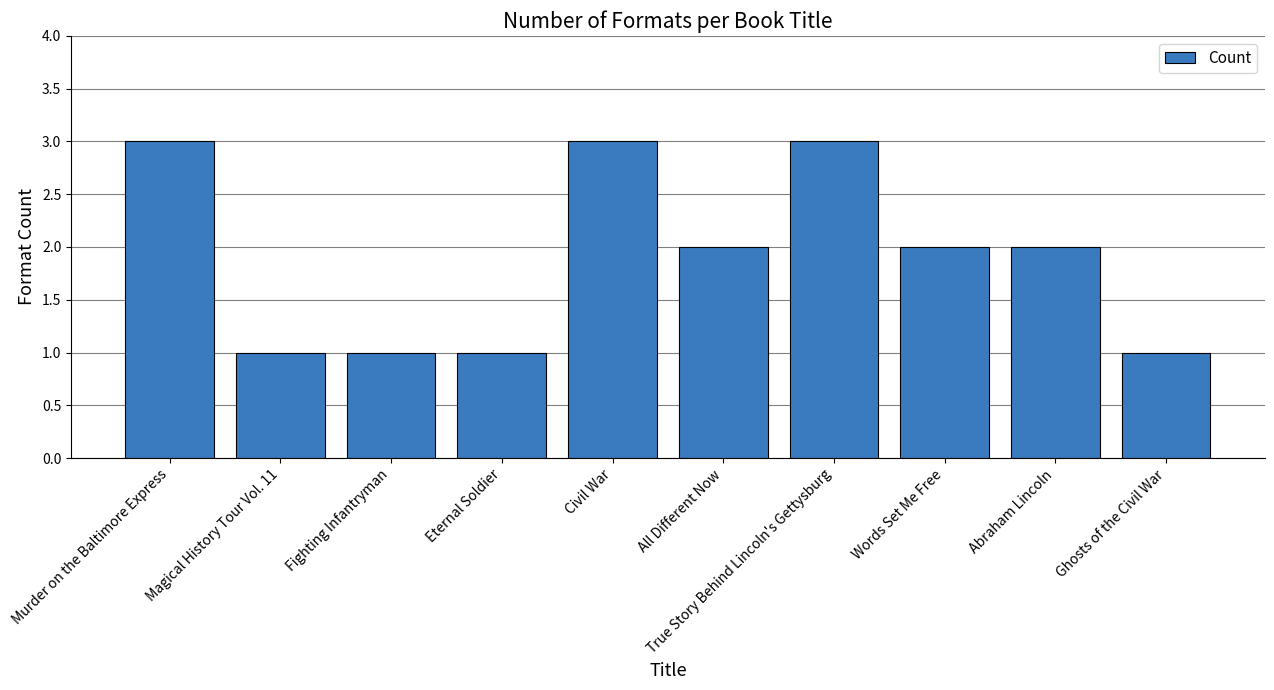

What is the ratio of the value at Ghosts of the Civil War to the value at All Different Now?

0.5